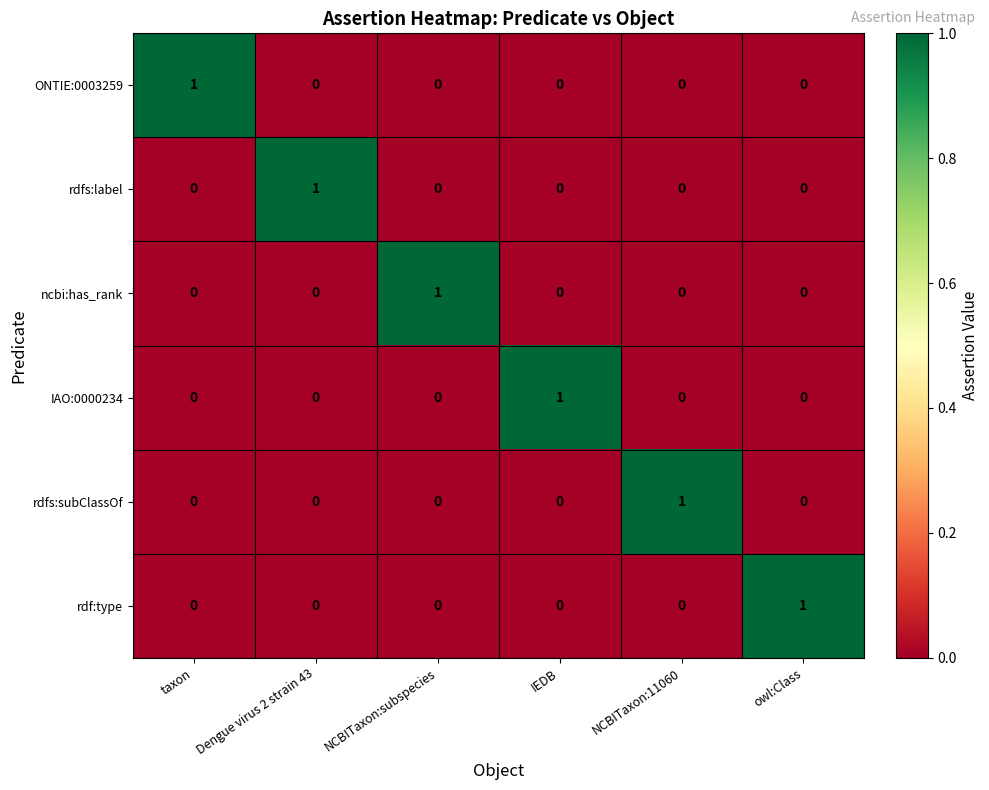

At how many categories does at least one series exceed 0?

6